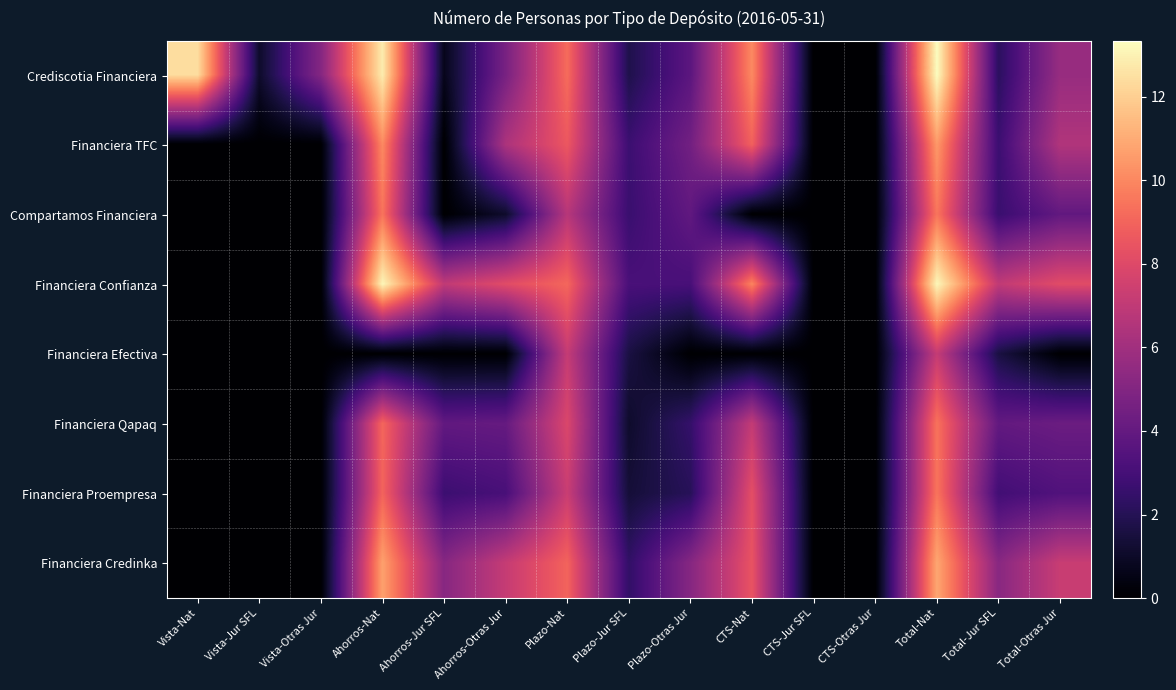

Which has a higher value, Vista-Nat or Total-Jur SFL?

Vista-Nat